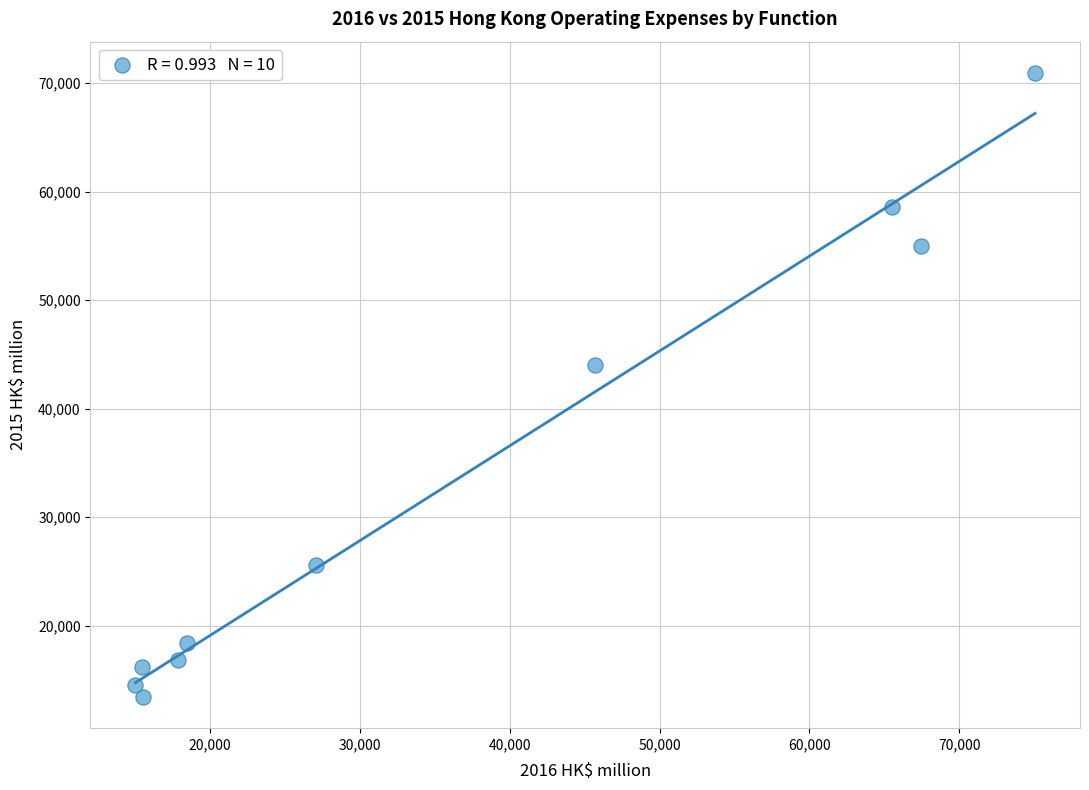

What is the range of X values (max minus min)?

60043